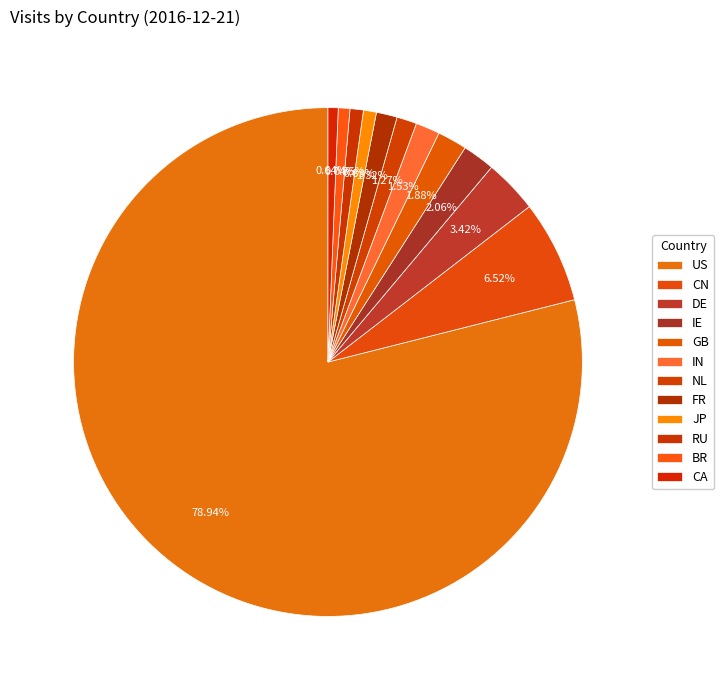

How many slices are in this pie chart?

12